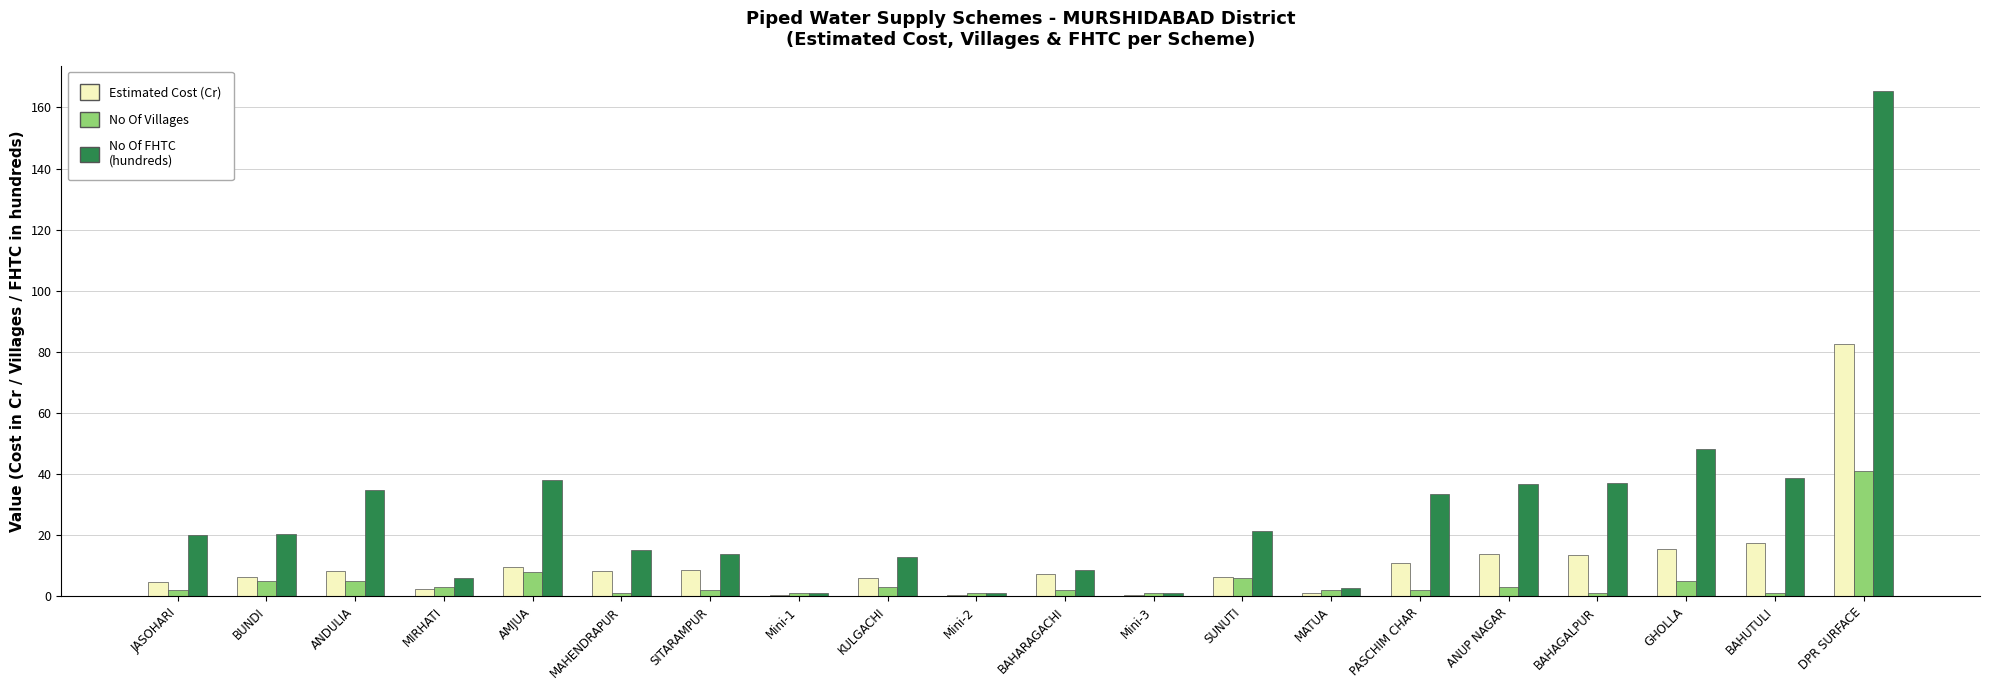

How many groups of bars are there?

20